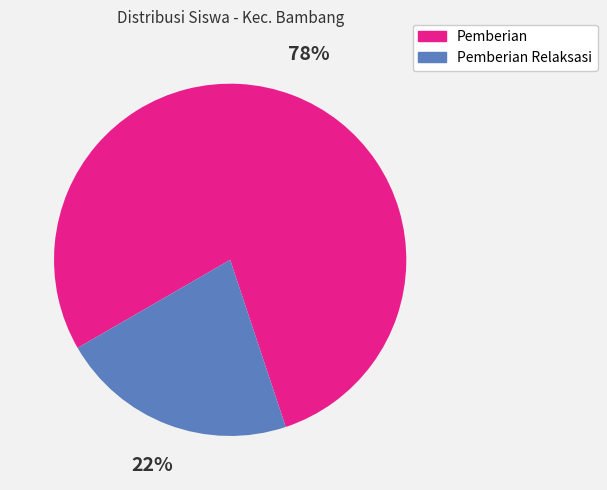

To the nearest percent, what is the average slice percentage?

50%